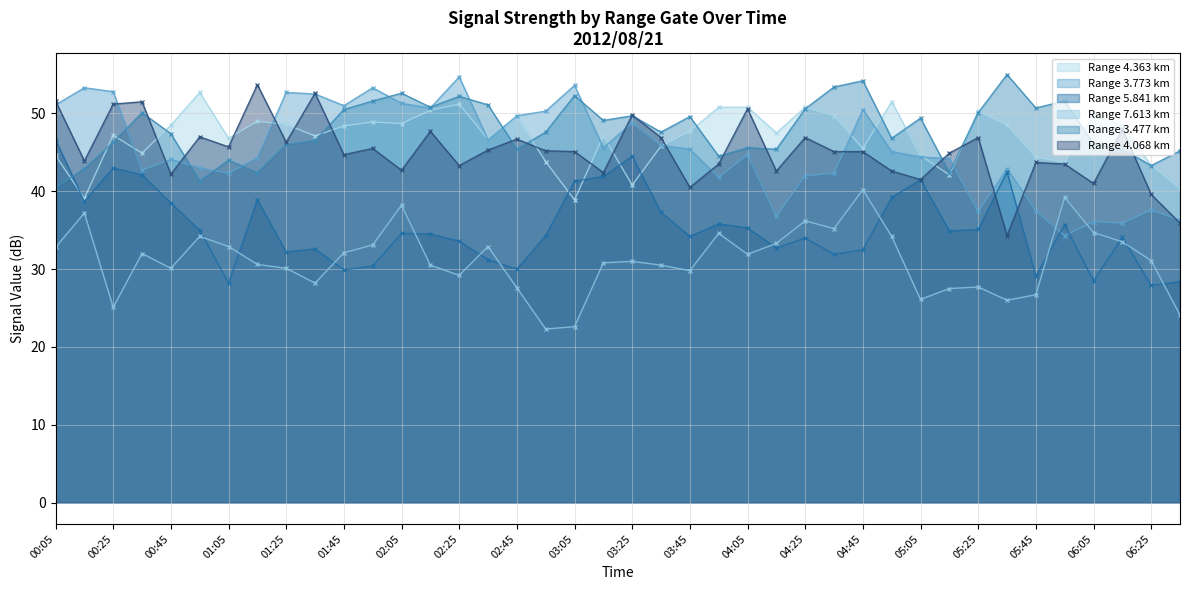

Where is the first local maximum for 3.773?

2012/08/21 00:15